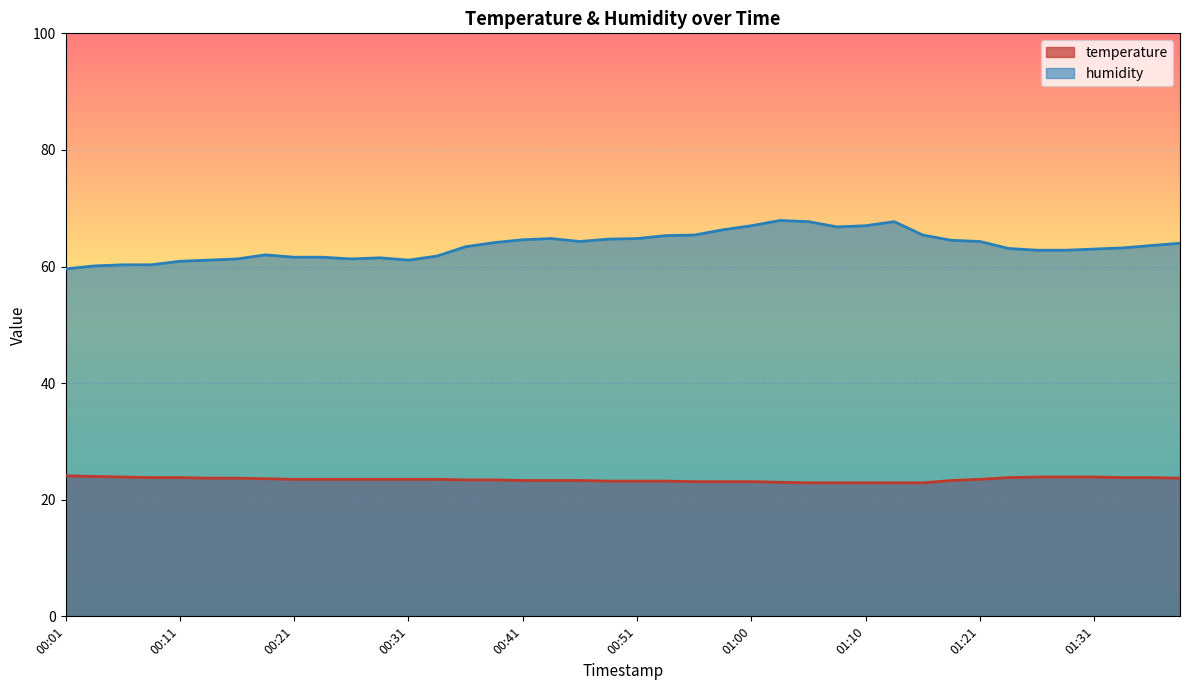

Rank the categories by humidity value from highest to lowest.

01:03, 01:05, 01:13, 01:00, 01:10, 01:08, 00:58, 00:55, 01:16, 00:53, 00:43, 00:51, 00:48, 00:41, 01:18, 00:46, 01:21, 00:38, 01:38, 01:35, 00:36, 01:33, 01:23, 01:31, 01:26, 01:28, 00:19, 00:33, 00:21, 00:24, 00:28, 00:16, 00:26, 00:14, 00:31, 00:11, 00:06, 00:09, 00:04, 00:01